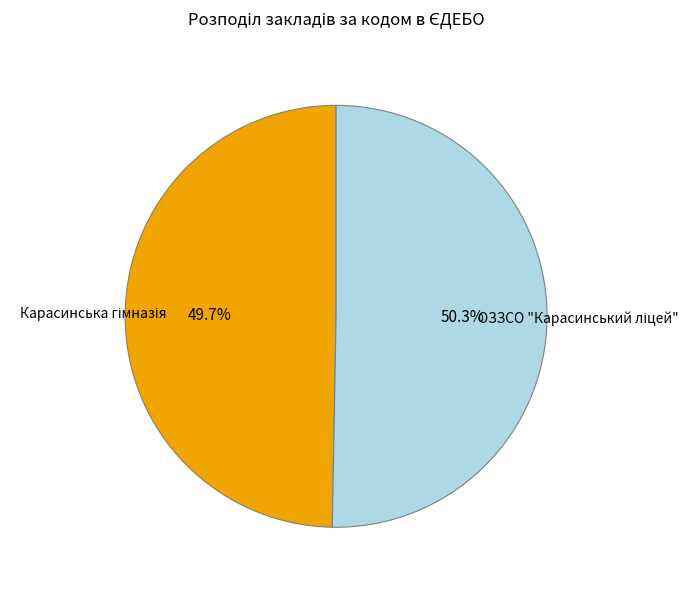

Does any single category account for the majority?

Yes